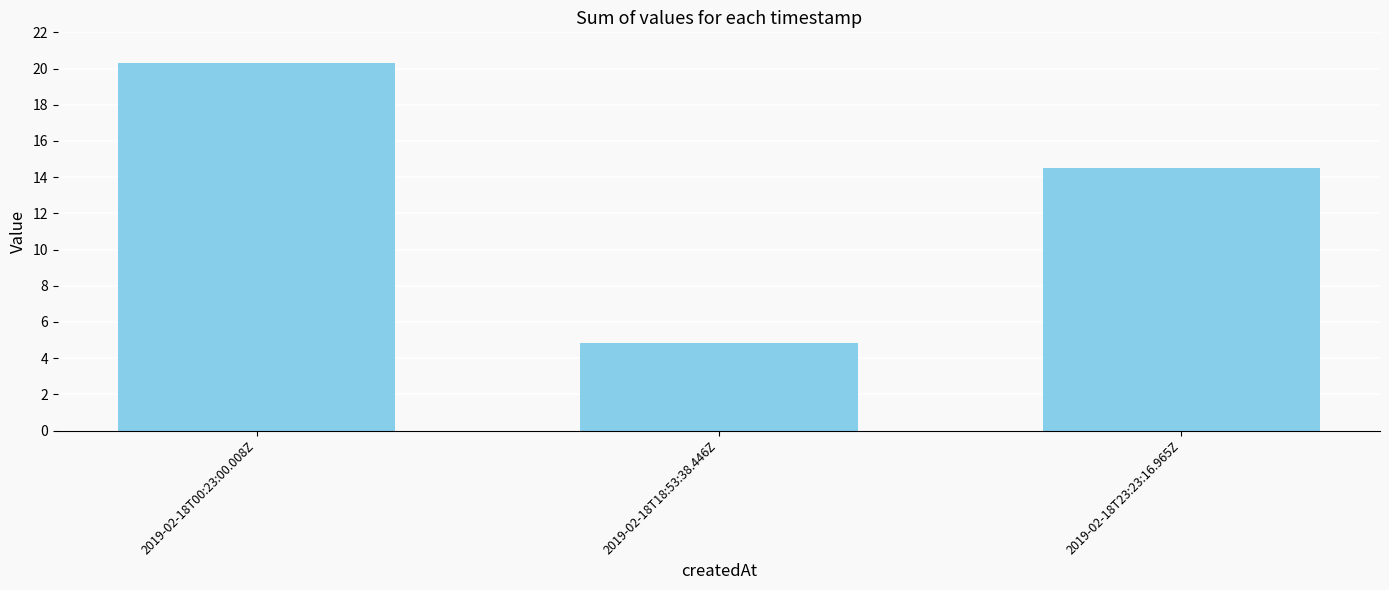

Reading right to left, what are all the values shown in this chart?

2019-02-18T23:23:16.965Z=14.5	2019-02-18T18:53:38.446Z=4.9	2019-02-18T00:23:00.008Z=20.3